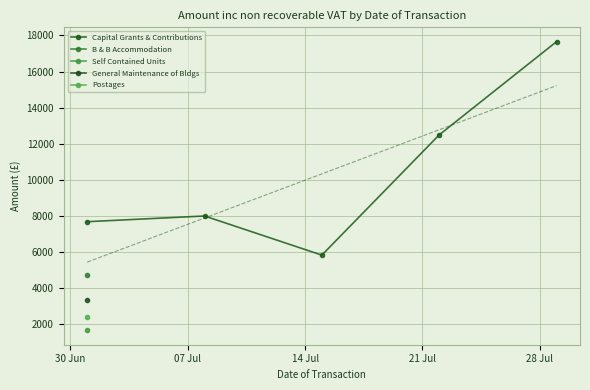

What is the value of the Capital Grants & Contributions point at the 3rd from the left?

5833.5